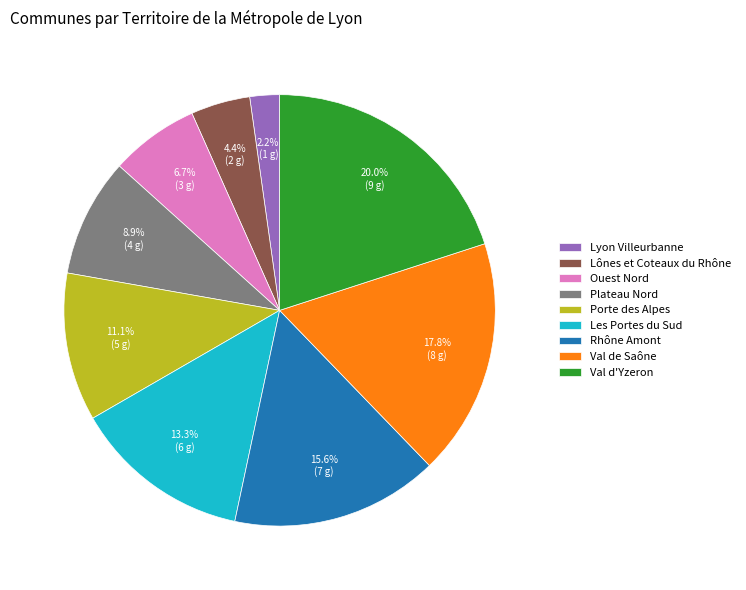

Which category has the biggest portion of the pie?

Val d'Yzeron